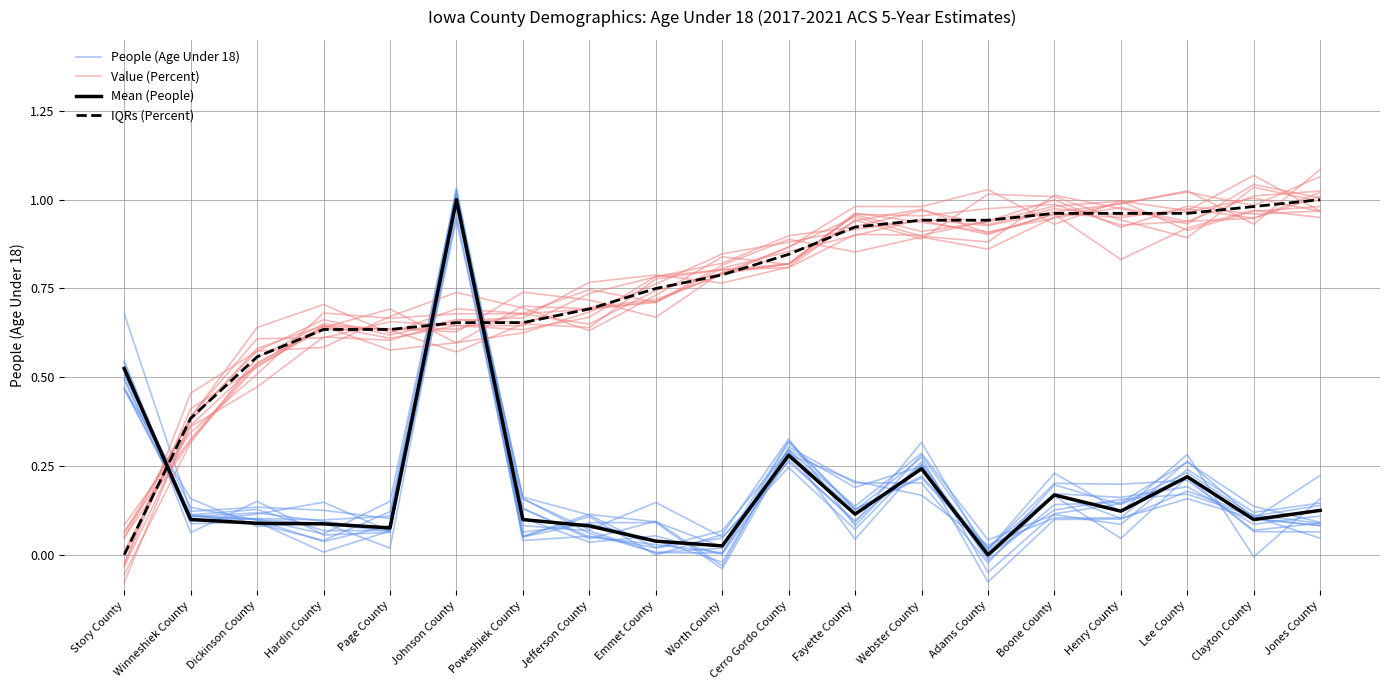

What is the sum of all Mean (People) values?

3.5